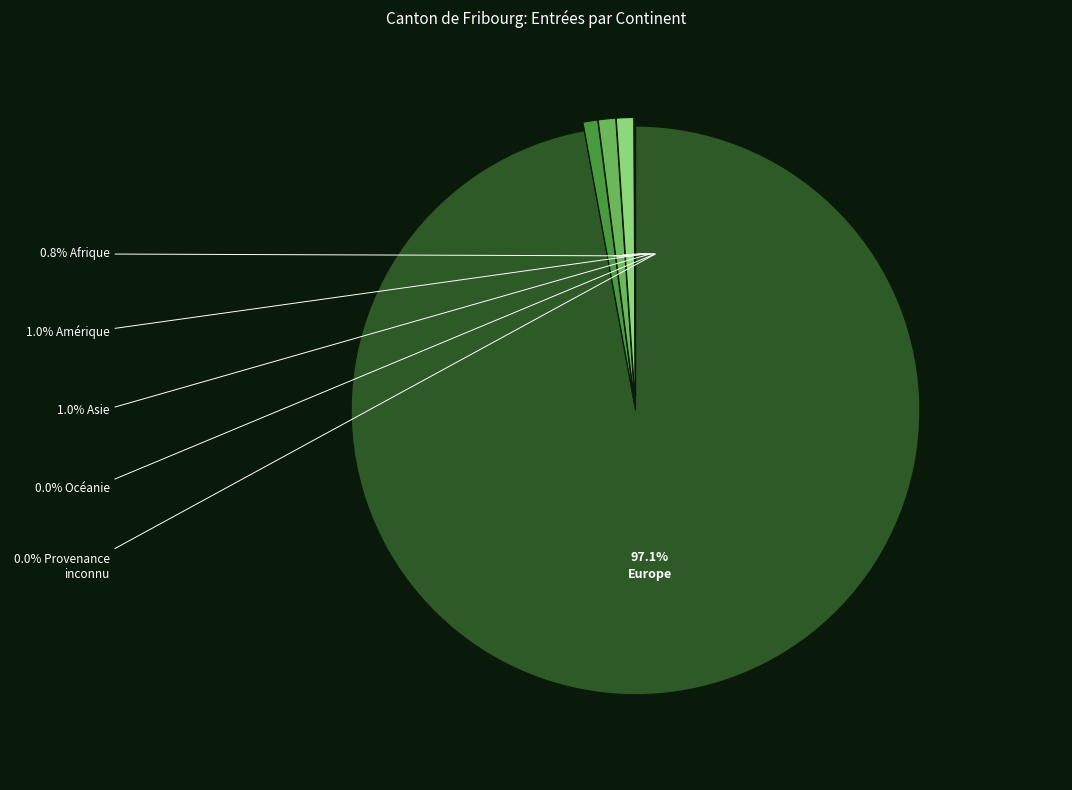

Which category accounts for the majority?

Europe